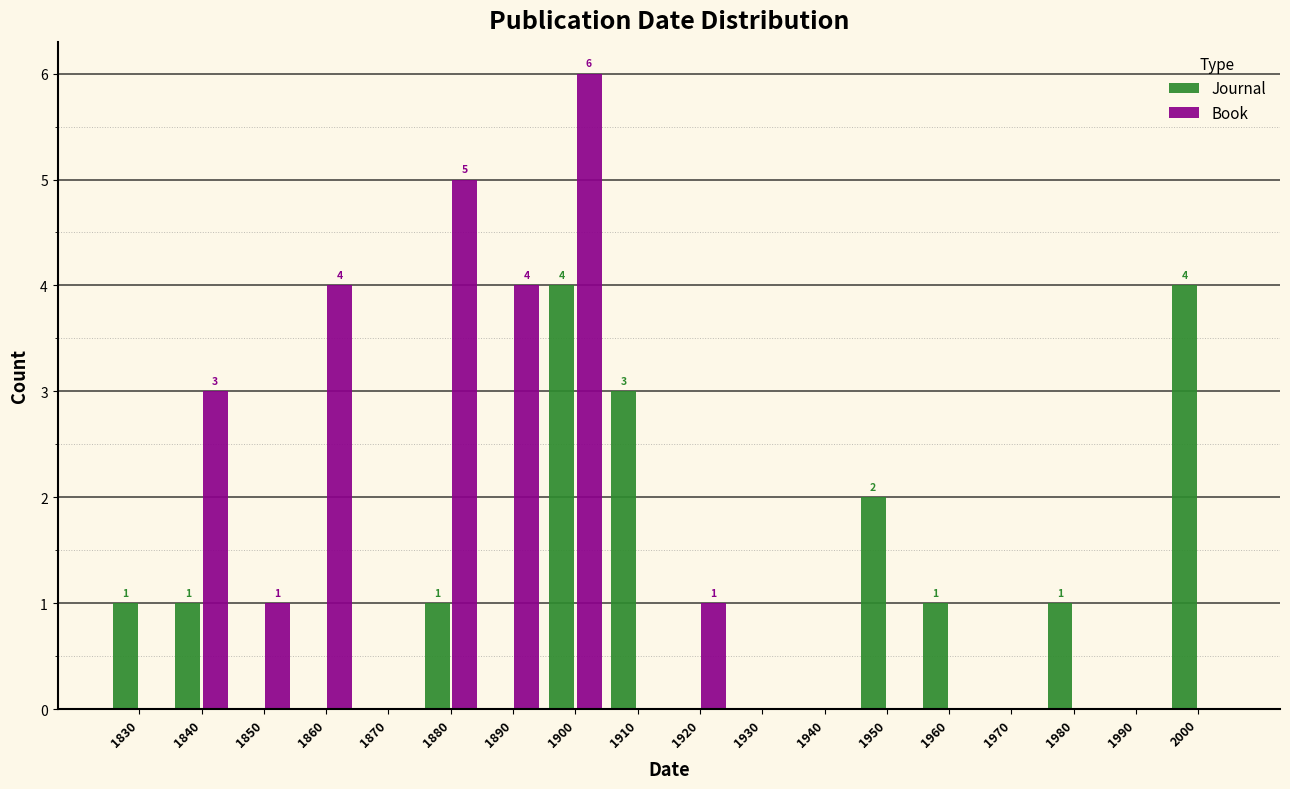

In the Book series, which range on the x-axis has the tallest bar?

1895 to 1905